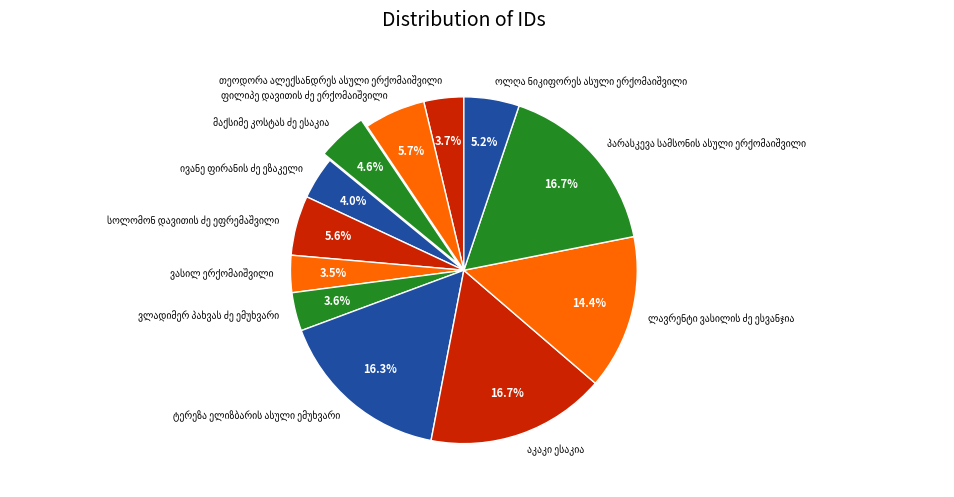

Count the number of slices in the pie.

12